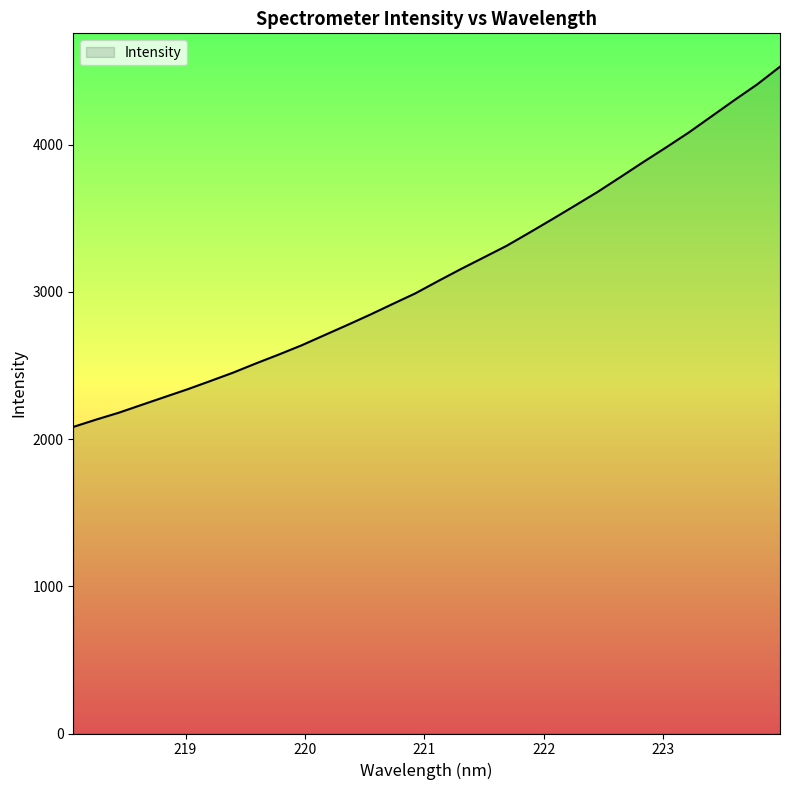

What is the smallest value displayed?

2082.4